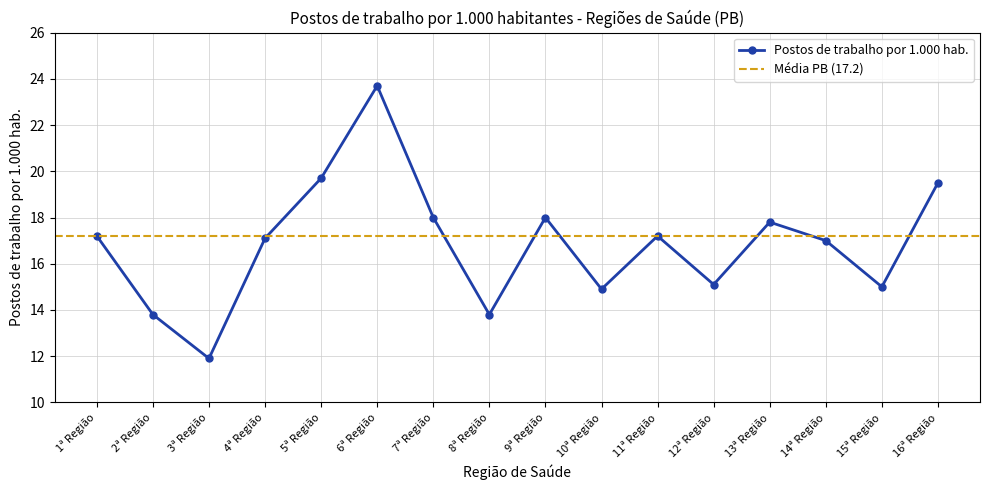

Reading left to right, transcribe all the data shown in this chart.

1ª Região=17.2	2ª Região=13.8	3ª Região=11.9	4ª Região=17.1	5ª Região=19.7	6ª Região=23.7	7ª Região=18.0	8ª Região=13.8	9ª Região=18.0	10ª Região=14.9	11ª Região=17.2	12ª Região=15.1	13ª Região=17.8	14ª Região=17.0	15ª Região=15.0	16ª Região=19.5